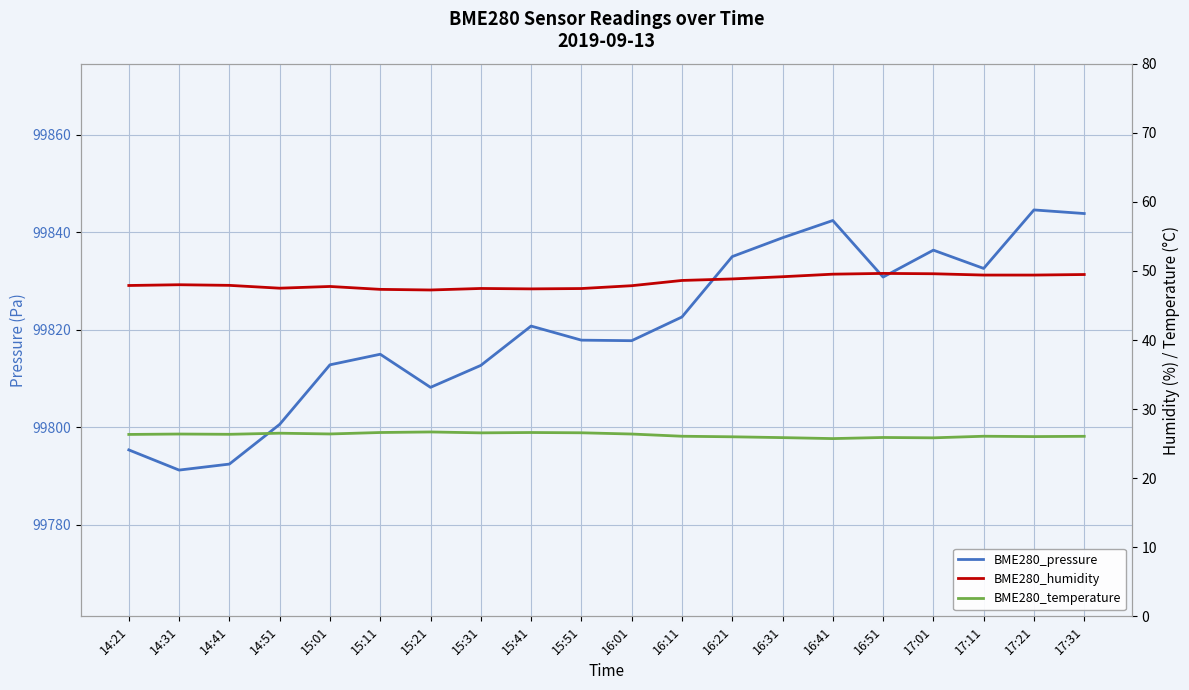

Is it true that BME280_temperature equals 26.0 at 16:21?

True